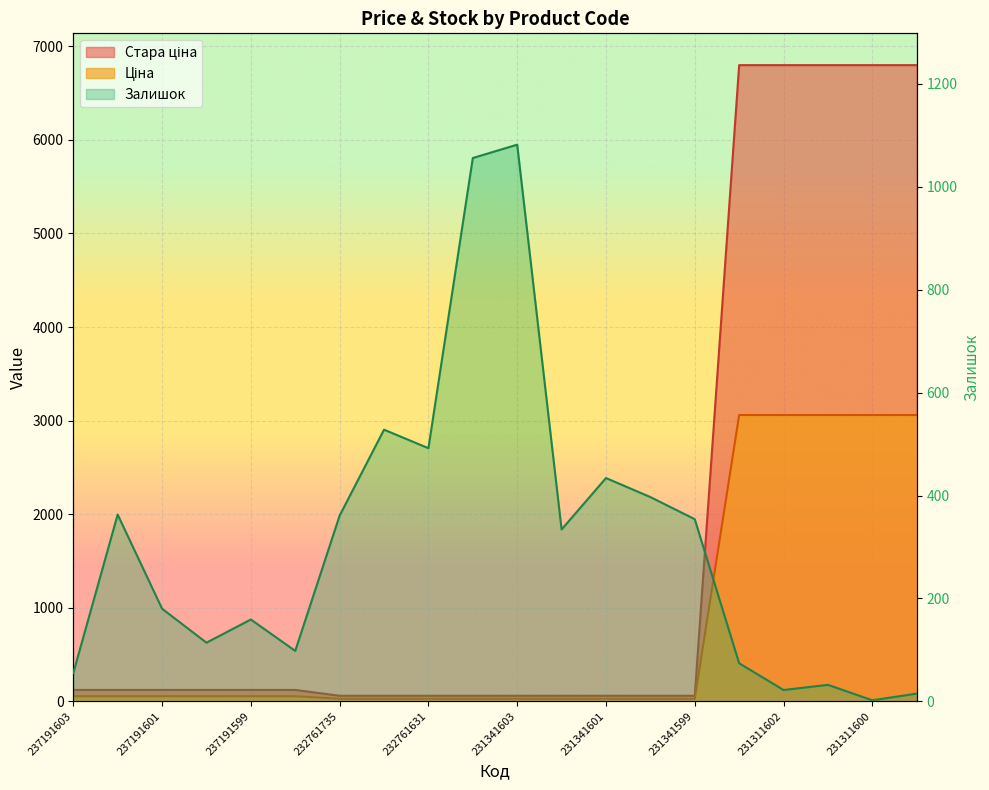

What is the difference between the maximum and minimum values in the Ціна series?

3032.9